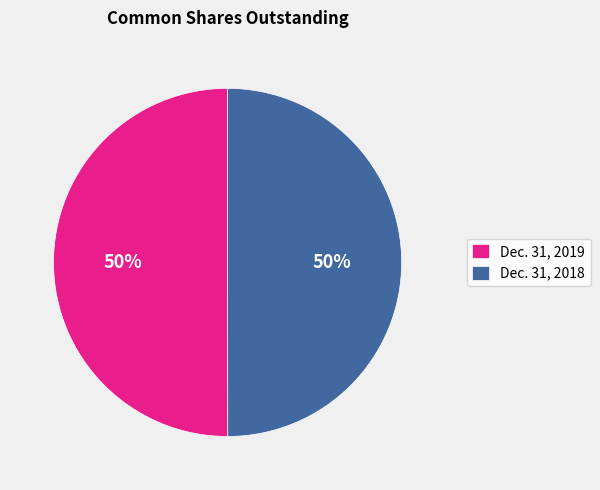

How many slices are in this pie chart?

2